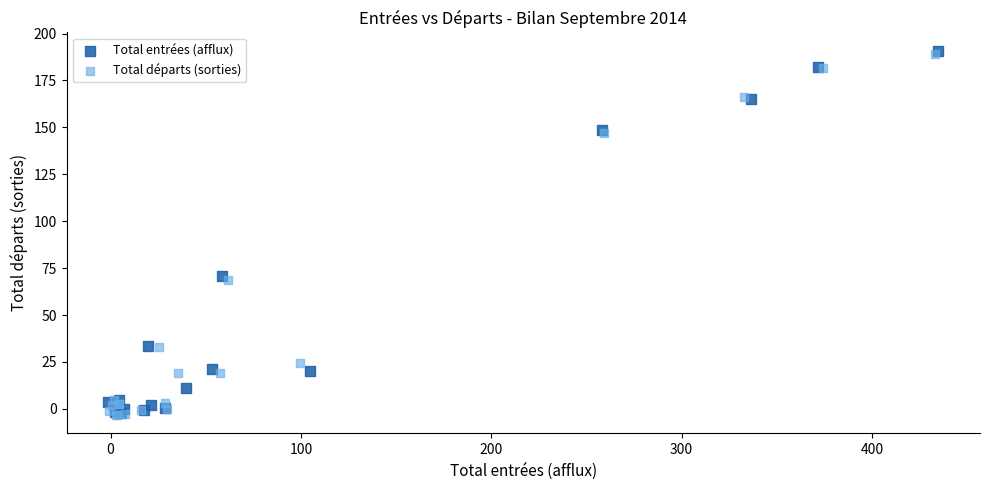

What are all the series names shown in the legend?

Total entrées (afflux), Total départs (sorties)